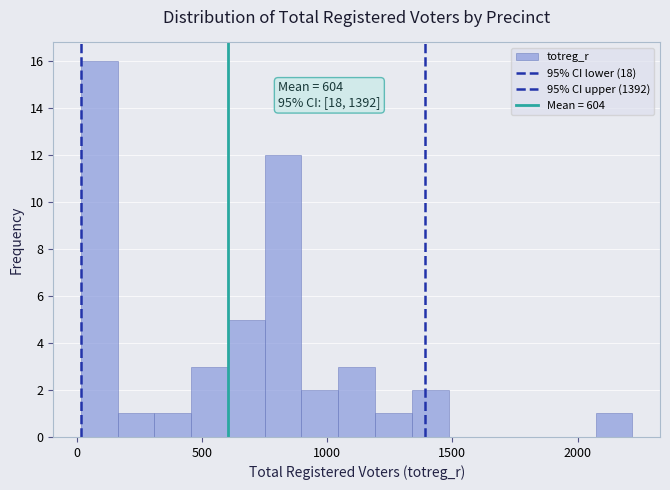

Around what value on the x-axis is the tallest bar? Give the approximate position of its centre, as read against the axis.

100